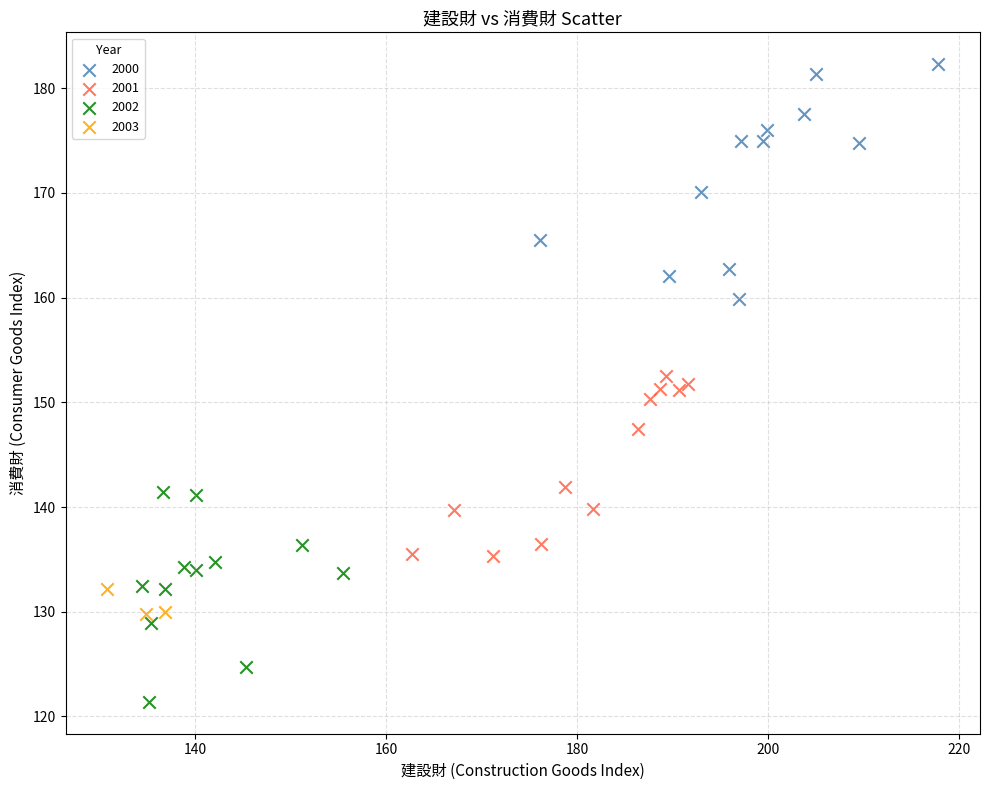

Which series contains the lowest Y value?

2002